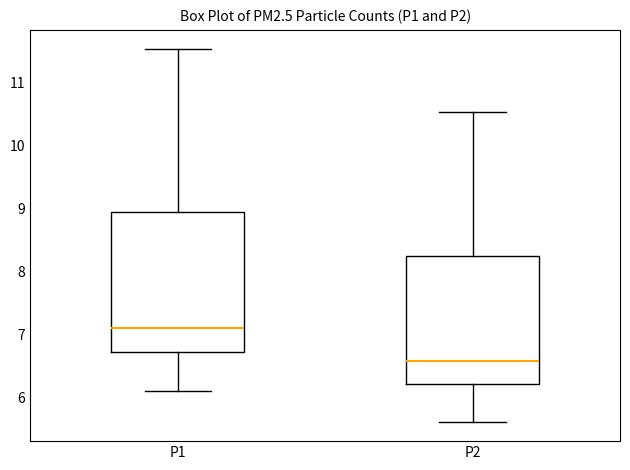

Which box has the highest median line?

P1